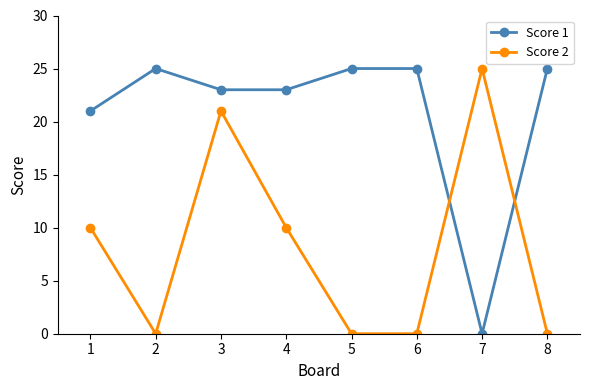

Where is Score 1 nearest to the value 12?

1